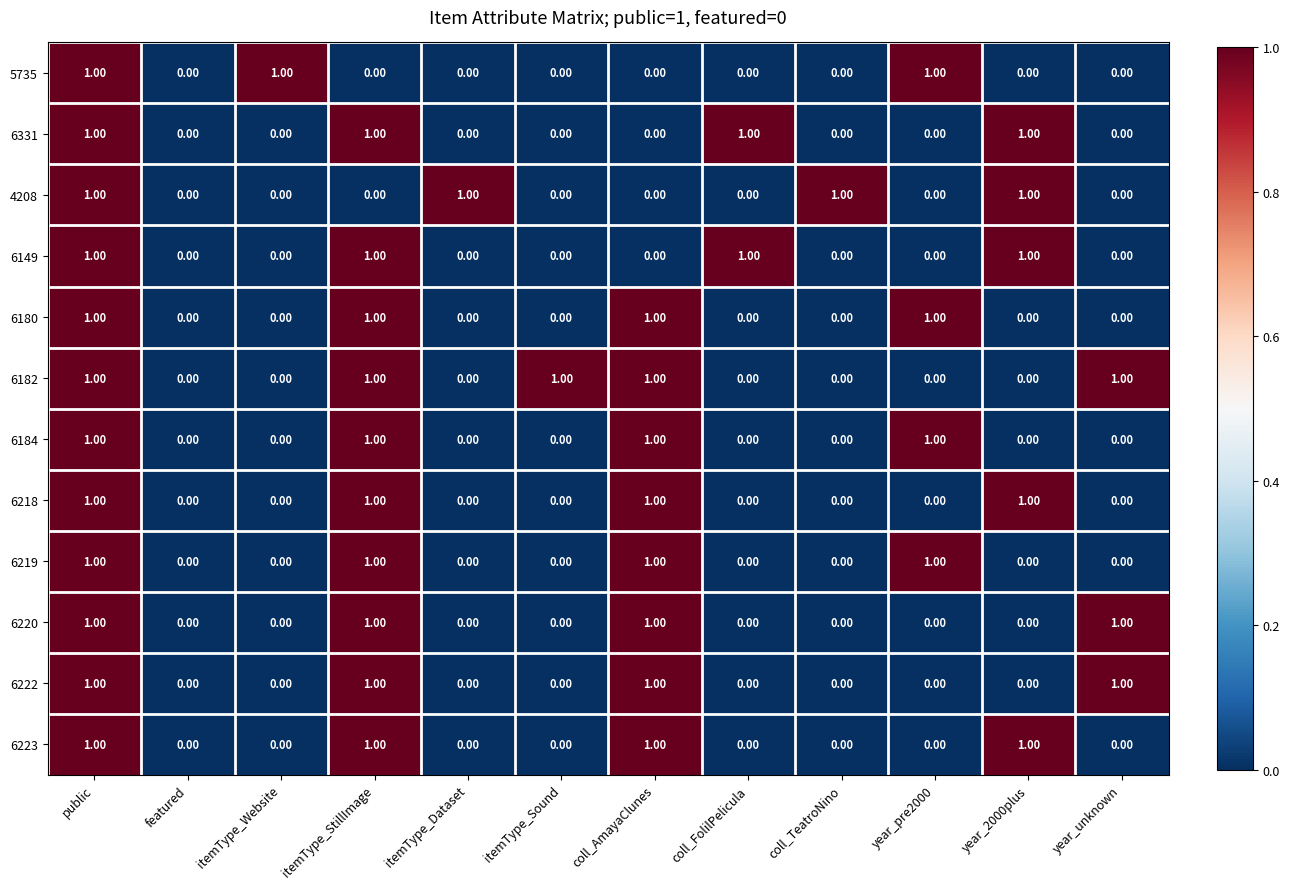

Between featured and itemType_Sound, which series saw the biggest shift?

6182